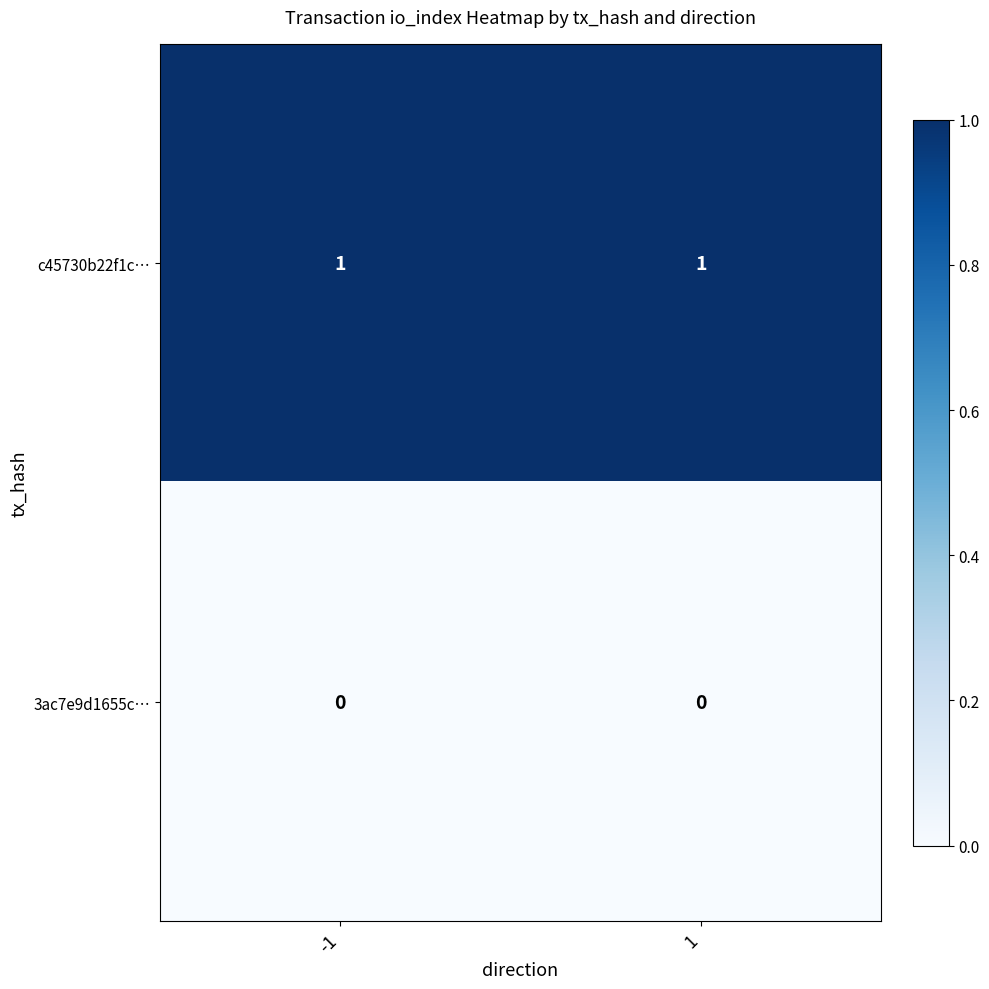

Reading right to left, what are all the values shown in this chart?

c45730b22f1c…: 1	1
3ac7e9d1655c…: 0	0